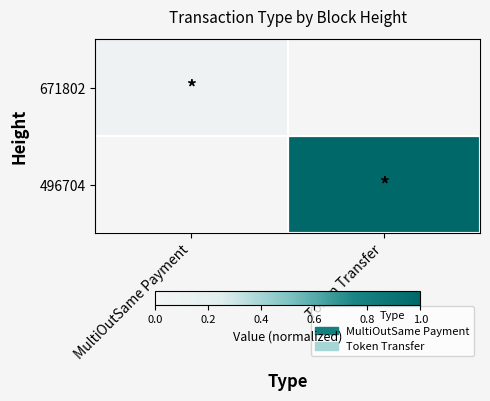

Which has a higher value, Token Transfer or MultiOutSame Payment?

MultiOutSame Payment